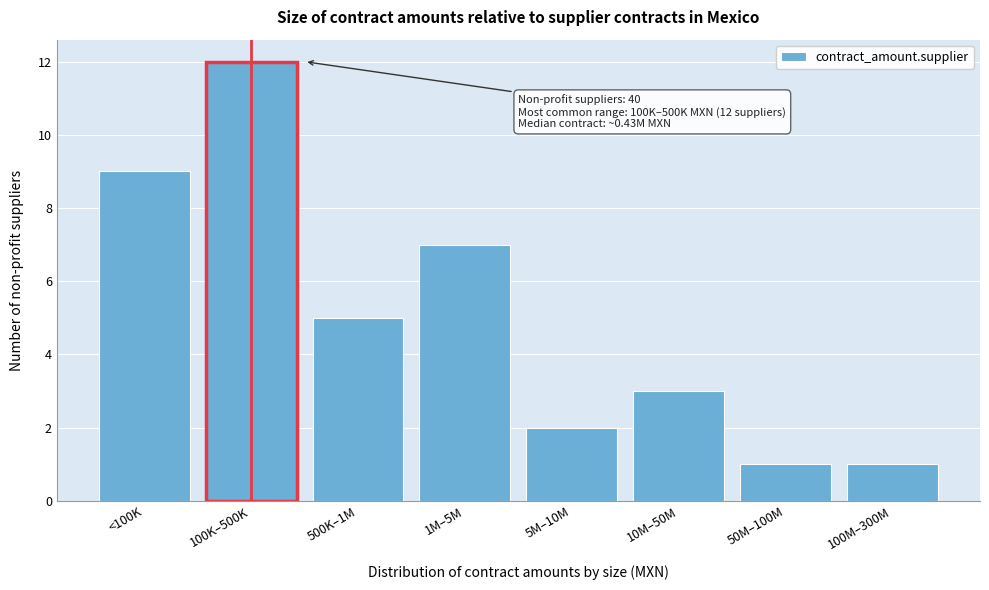

Reading left to right, transcribe all the data shown in this chart.

9	12	5	7	2	3	1	1